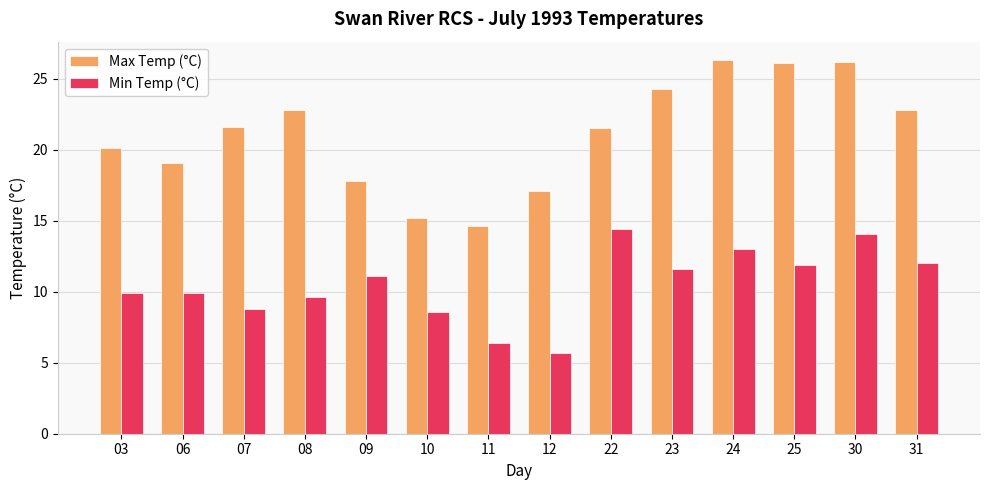

What is the value of the Min Temp (°C) bar at the 5th from the left?

11.1